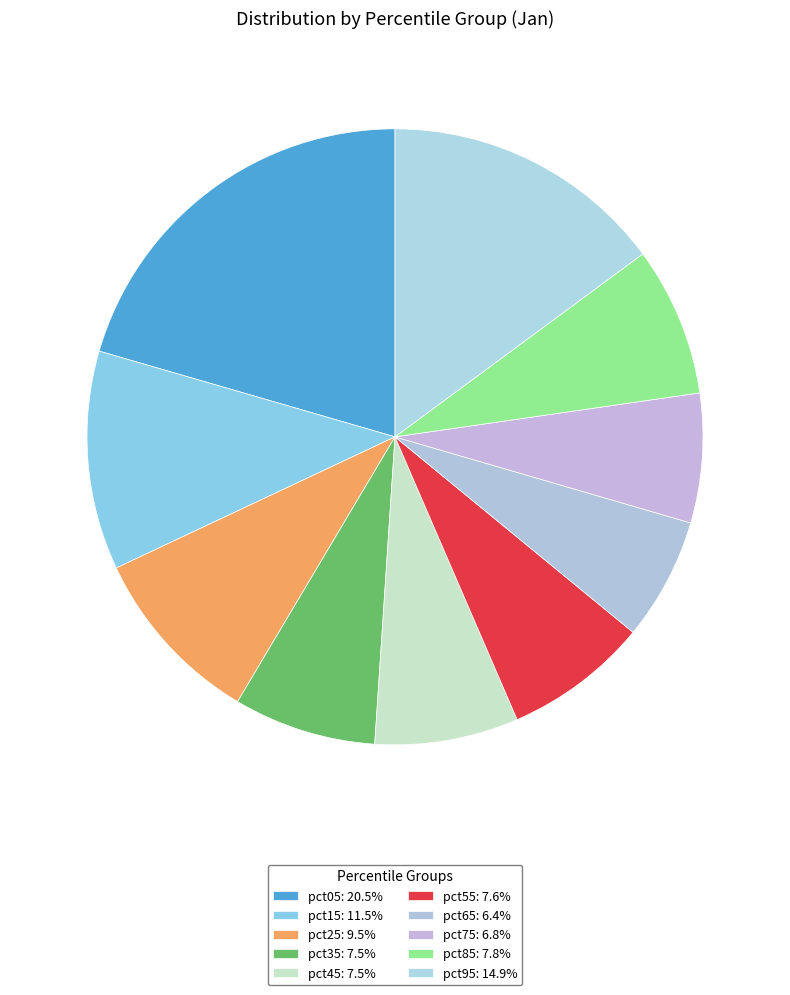

Is the sum of pct55 and pct45 greater than half?

No